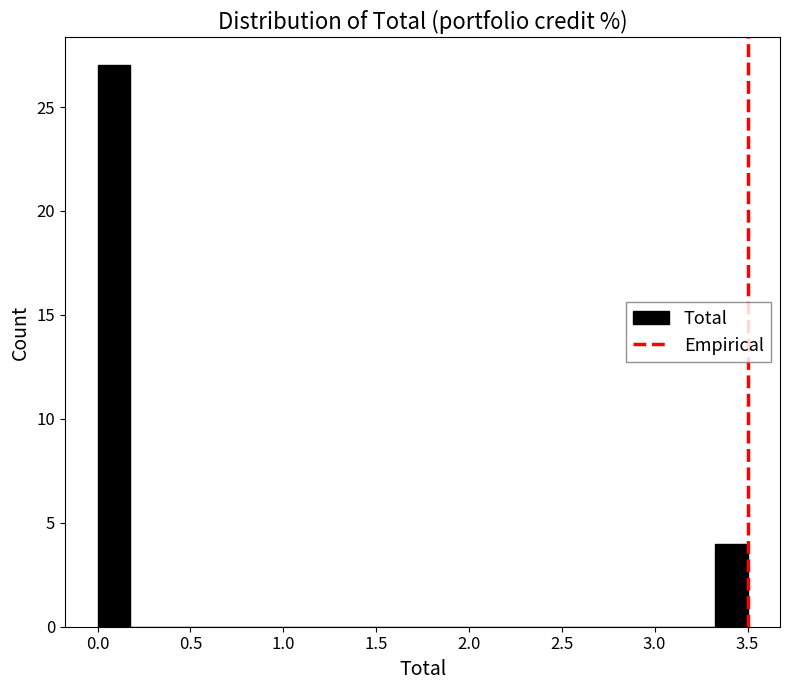

Around what value on the x-axis is the tallest bar? Give the approximate position of its centre, as read against the axis.

0.10